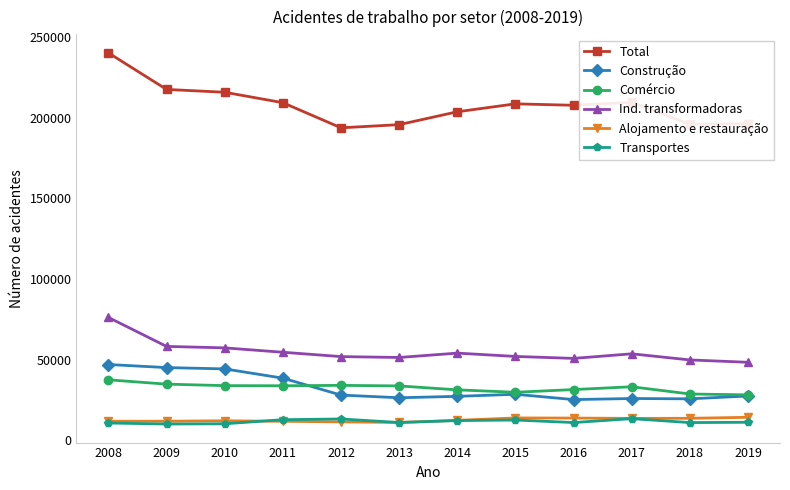

How many lines are shown in the chart?

6